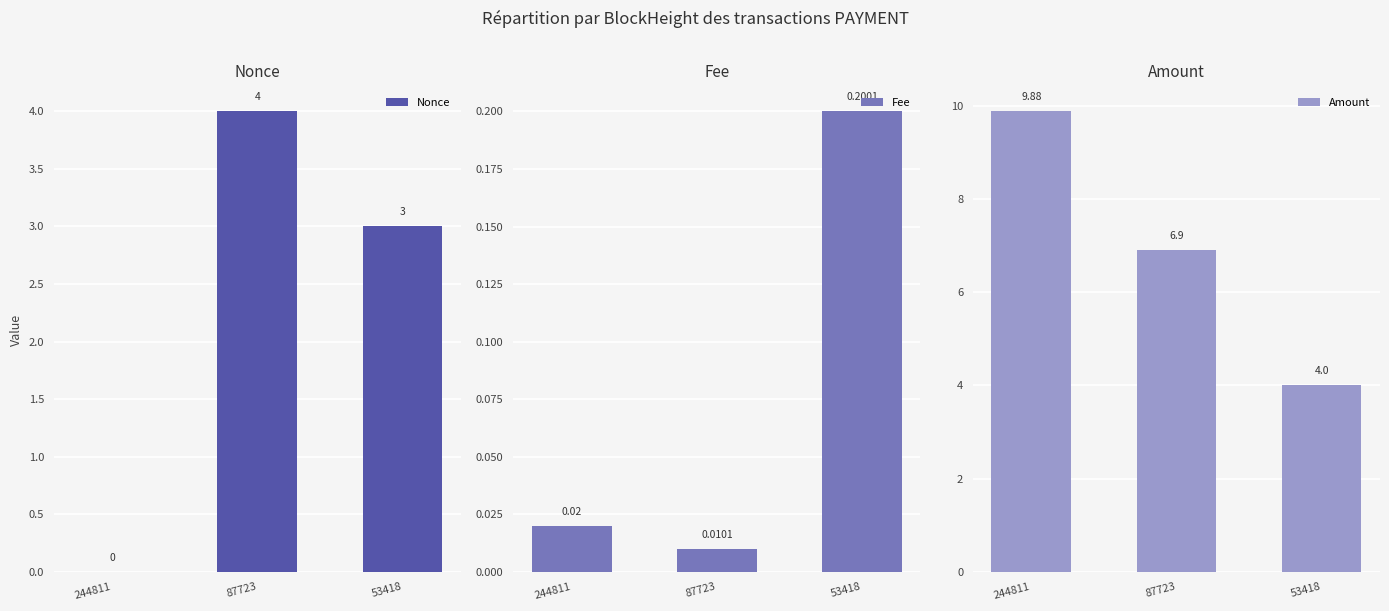

Between 244811 and 53418, which series saw the biggest shift?

Amount